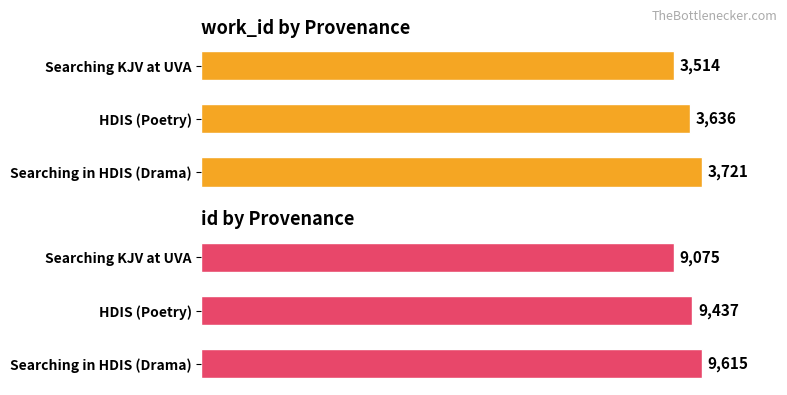

What is the lowest value of the work_id series?

3514